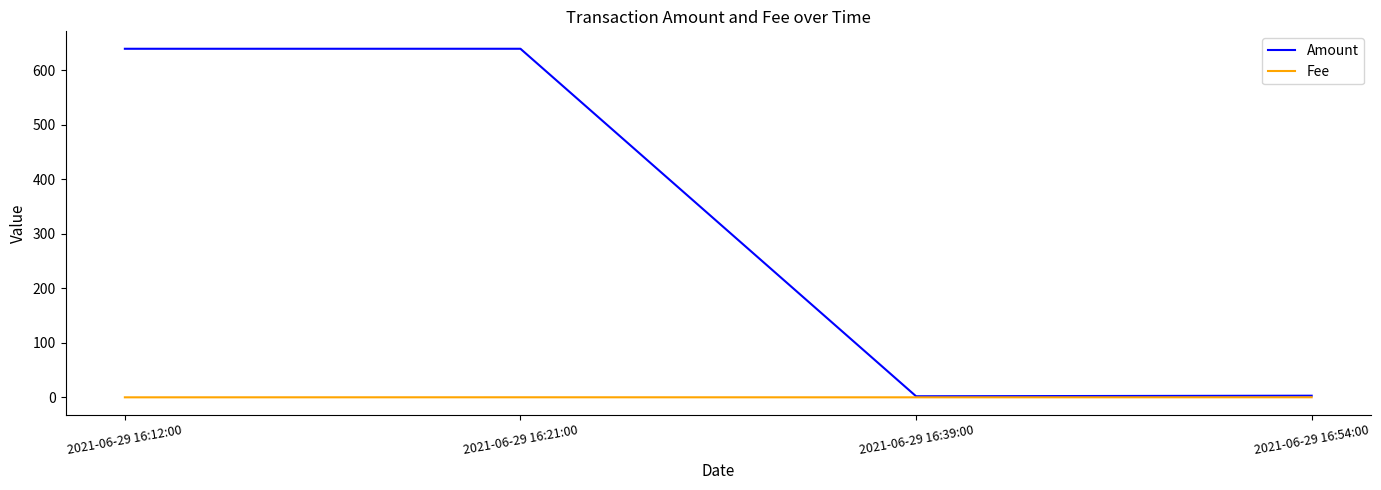

How many distinct data groups are displayed?

2